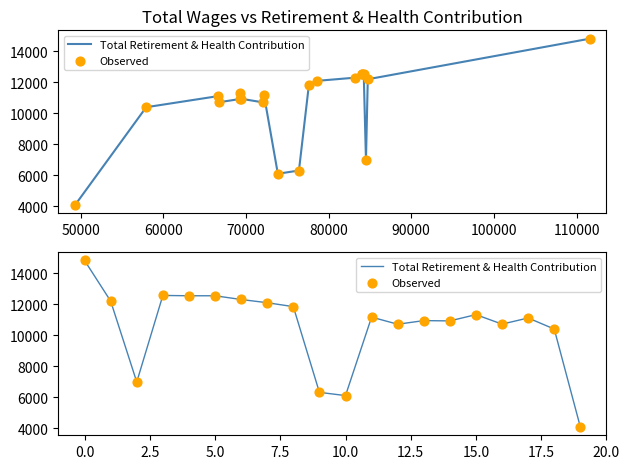

Which series reaches the minimum Y coordinate?

Total Retirement & Health Contribution